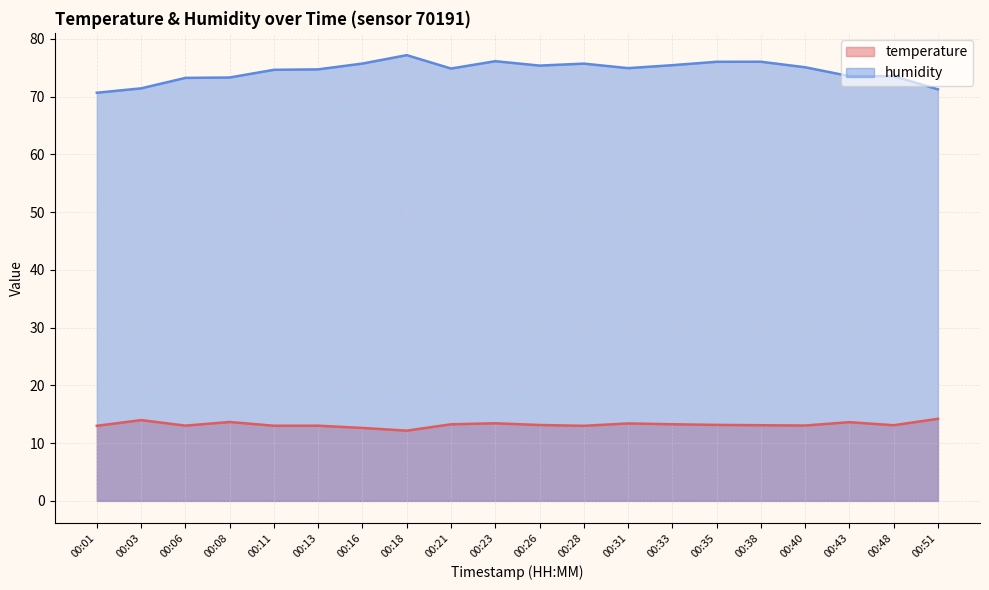

Where is the first local minimum for humidity?

00:21